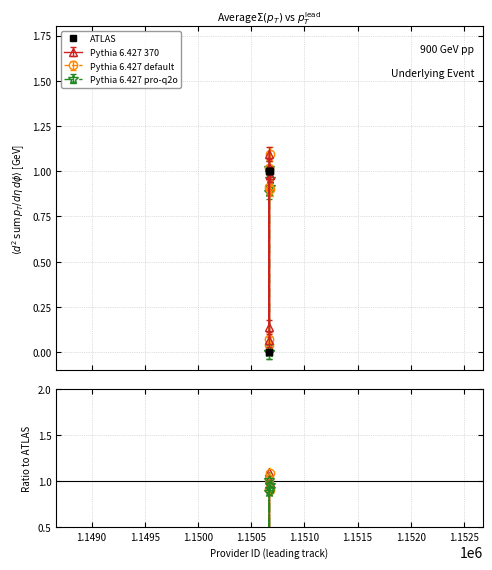

Between 1.1505 and 1.1510, which series saw the biggest shift?

Pythia 6.427 default